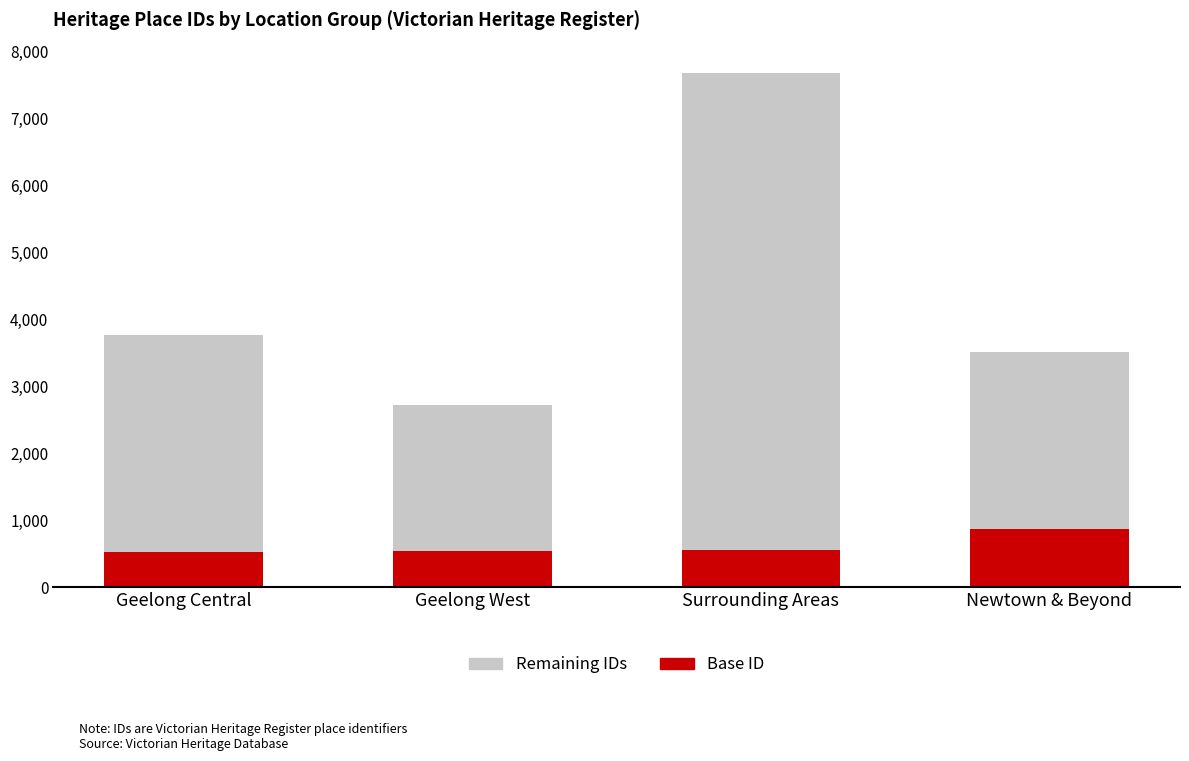

What value does the Base ID series have at Surrounding Areas?

561